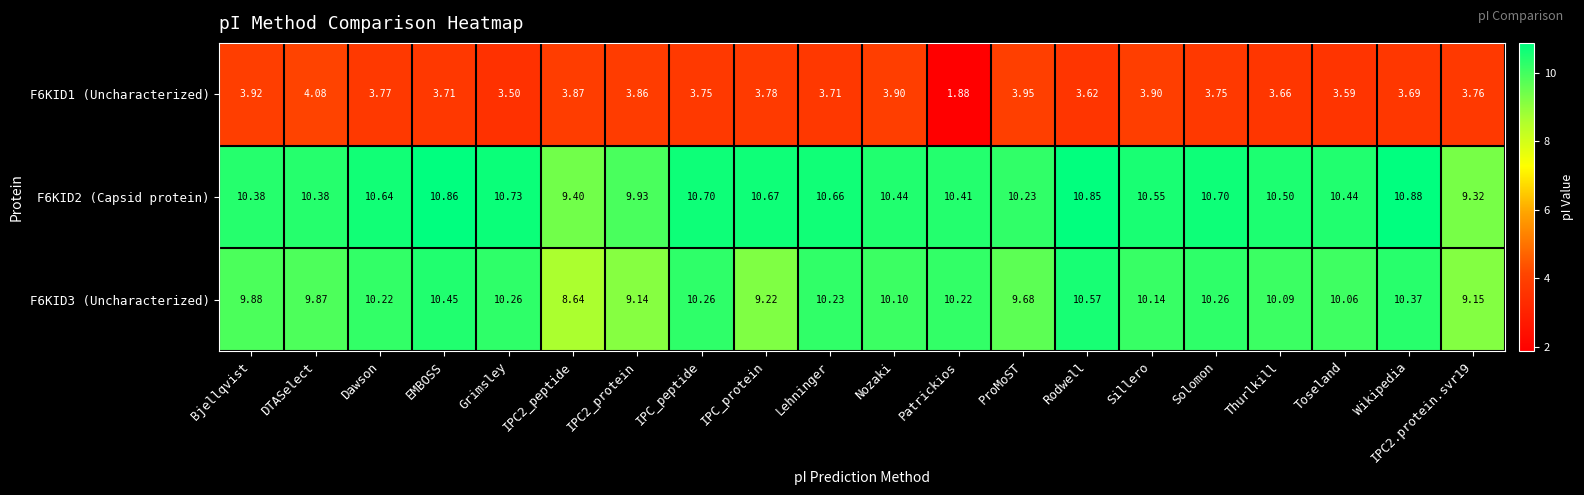

Where does the F6KID3 (Uncharacterized) series first go above 10?

Dawson